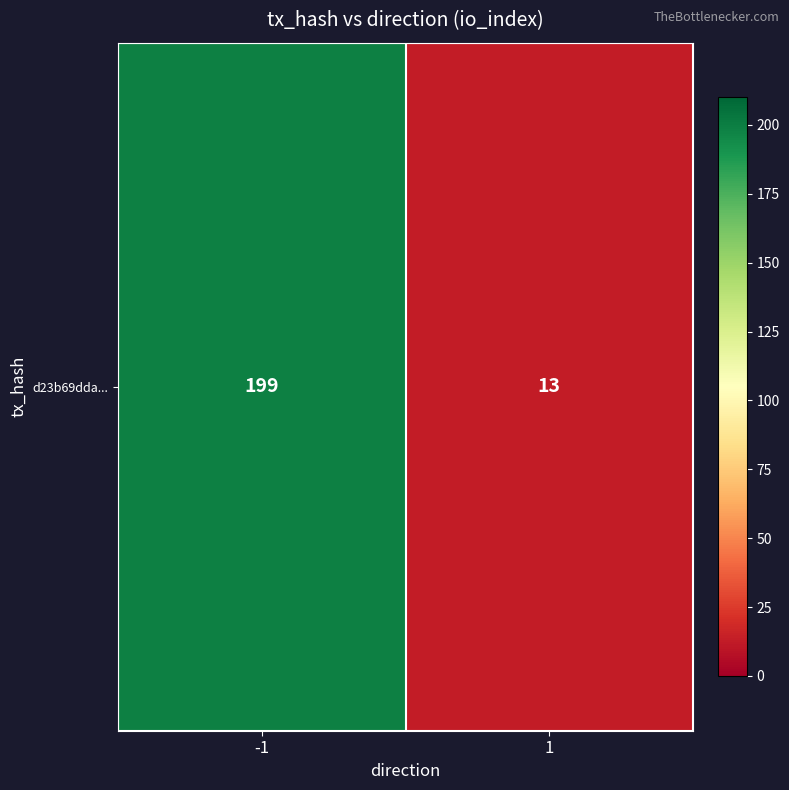

Rank the categories by value from lowest to highest.

1, -1